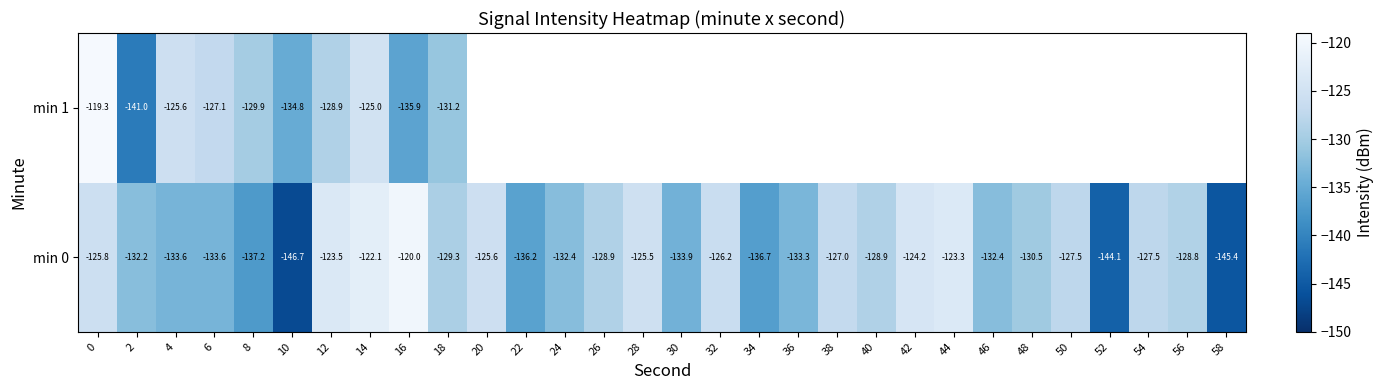

Rank the series at 0 from highest to lowest value.

min 1, min 0